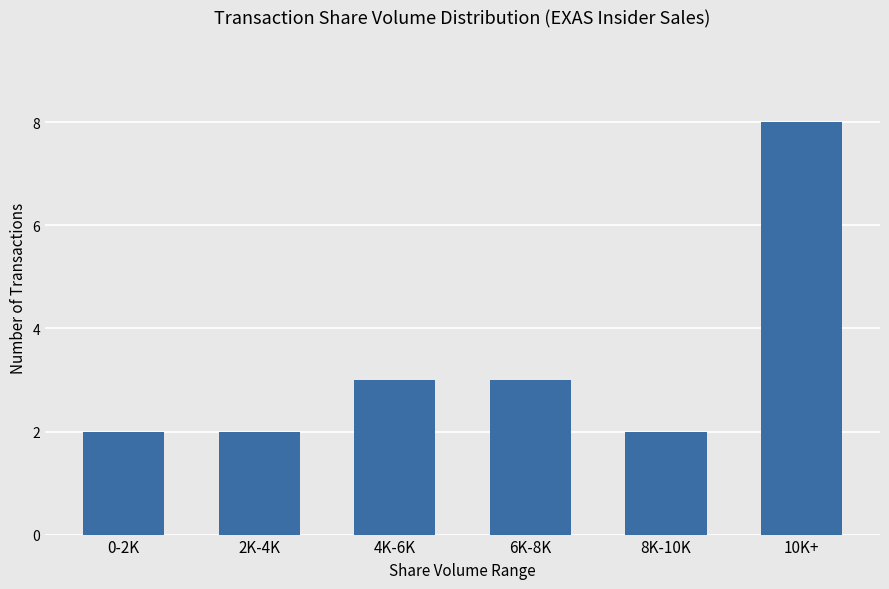

What is the change in value from 2K-4K to 6K-8K?

+1